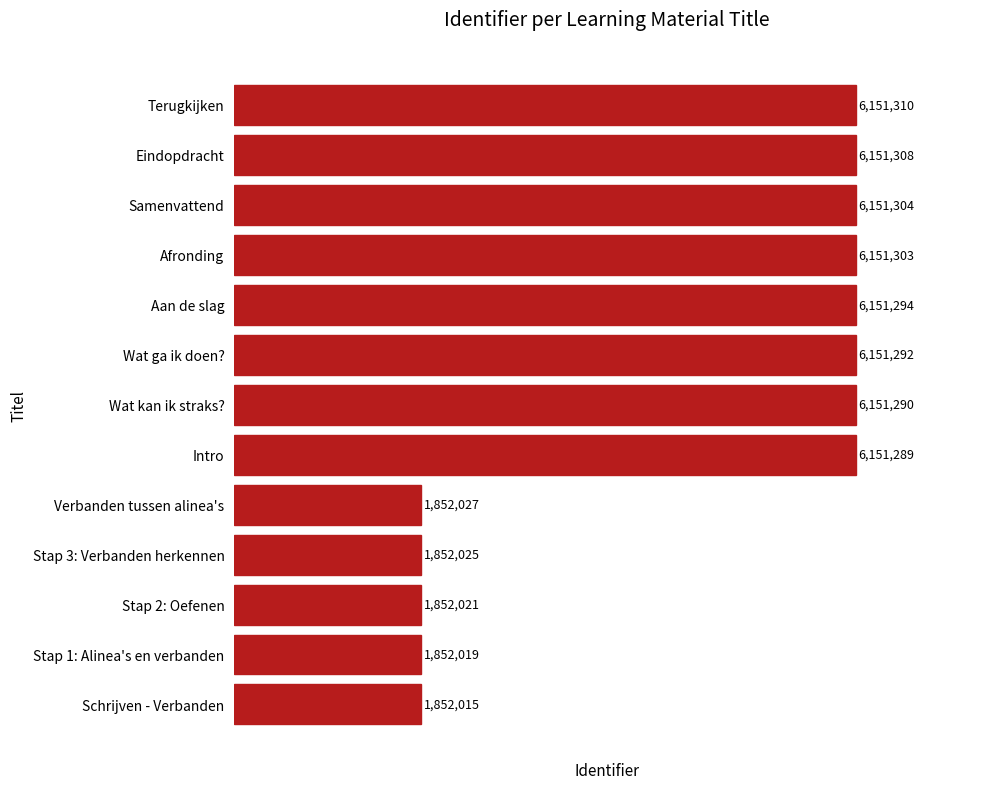

Between Aan de slag and Terugkijken, which is larger?

Terugkijken